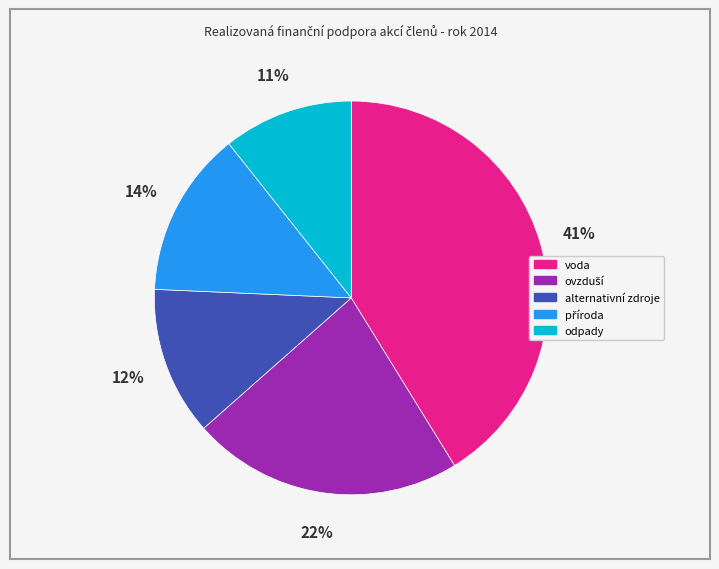

Which slice is the smallest?

odpady